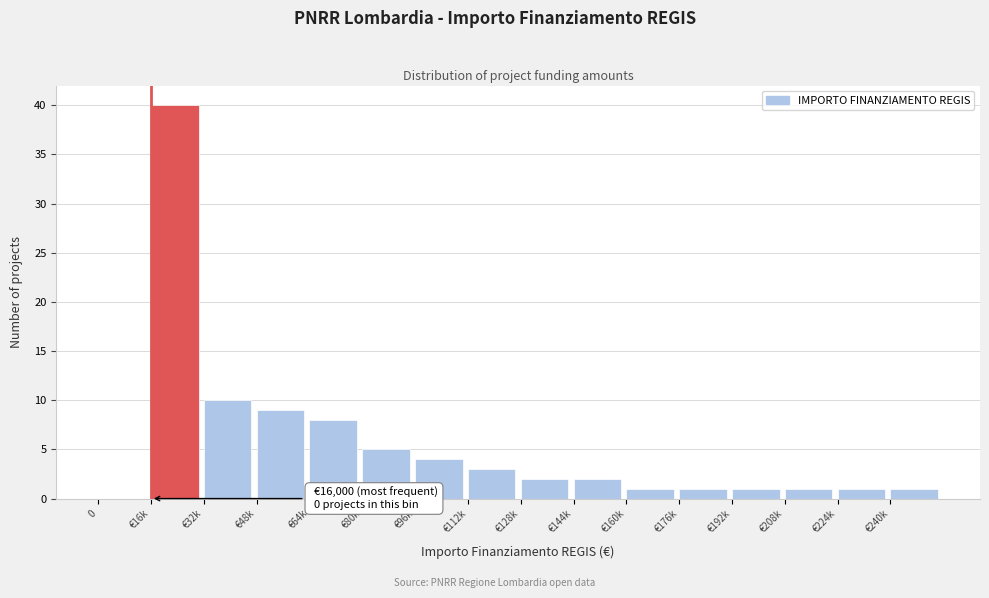

Reading left to right, what are all the values shown in this chart?

0=0	€16k=40	€32k=10	€48k=9	€64k=8	€80k=5	€96k=4	€112k=3	€128k=2	€144k=2	€160k=1	€176k=1	€192k=1	€208k=1	€224k=1	€240k=1